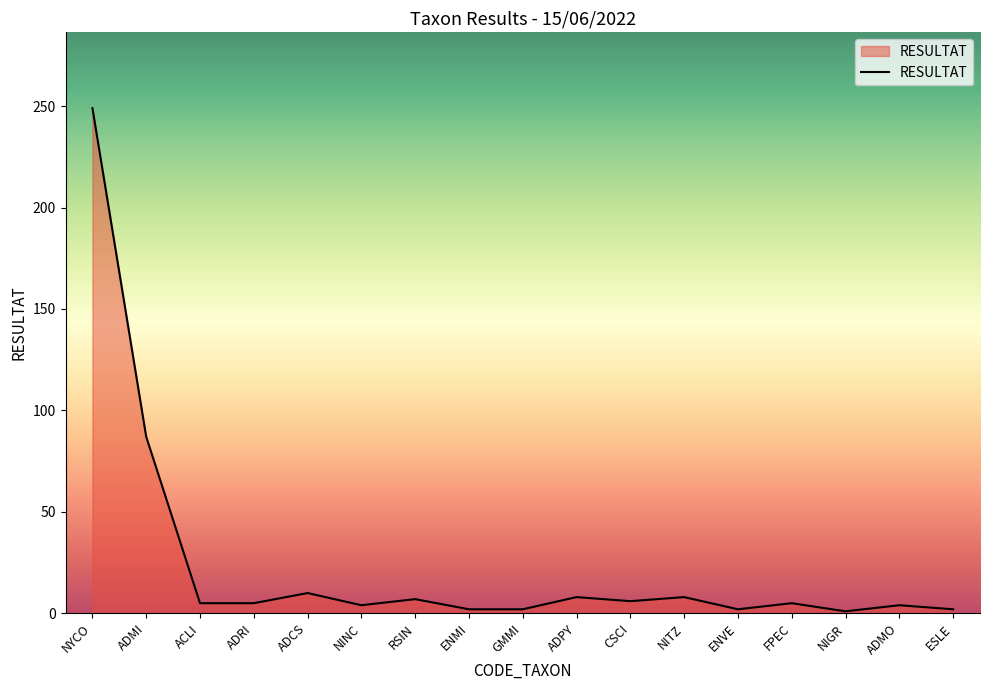

Which label corresponds to the largest value in the chart?

NYCO